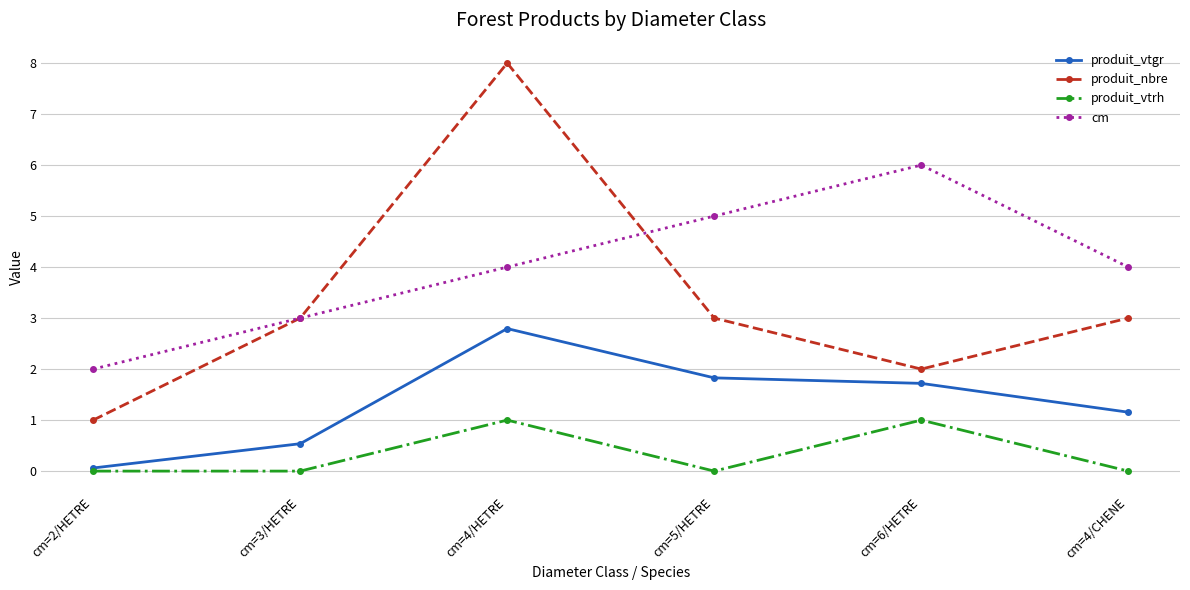

What is the label of the 5th point from the left?

cm=6/HETRE